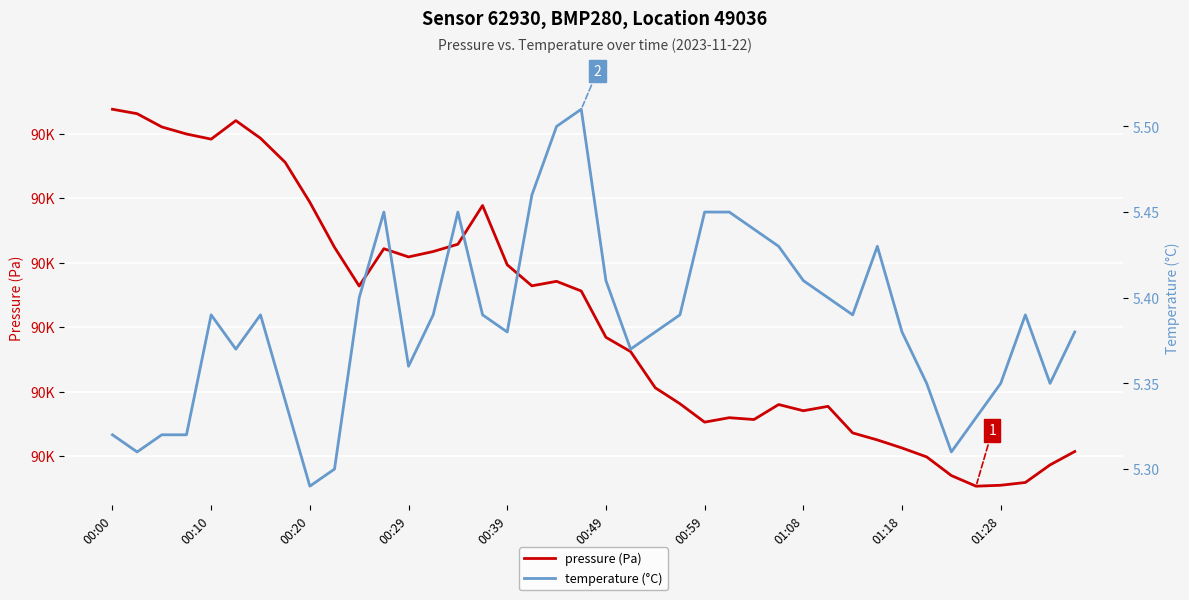

Between 14 and 16, which is larger?

14